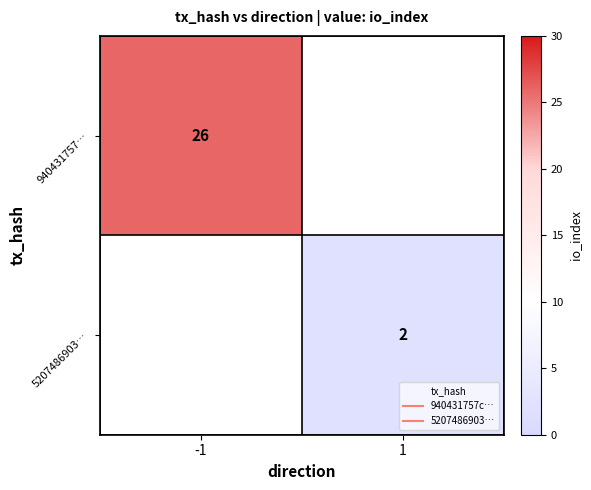

The 940431757… series shows 38.5 at -1. True or false?

False